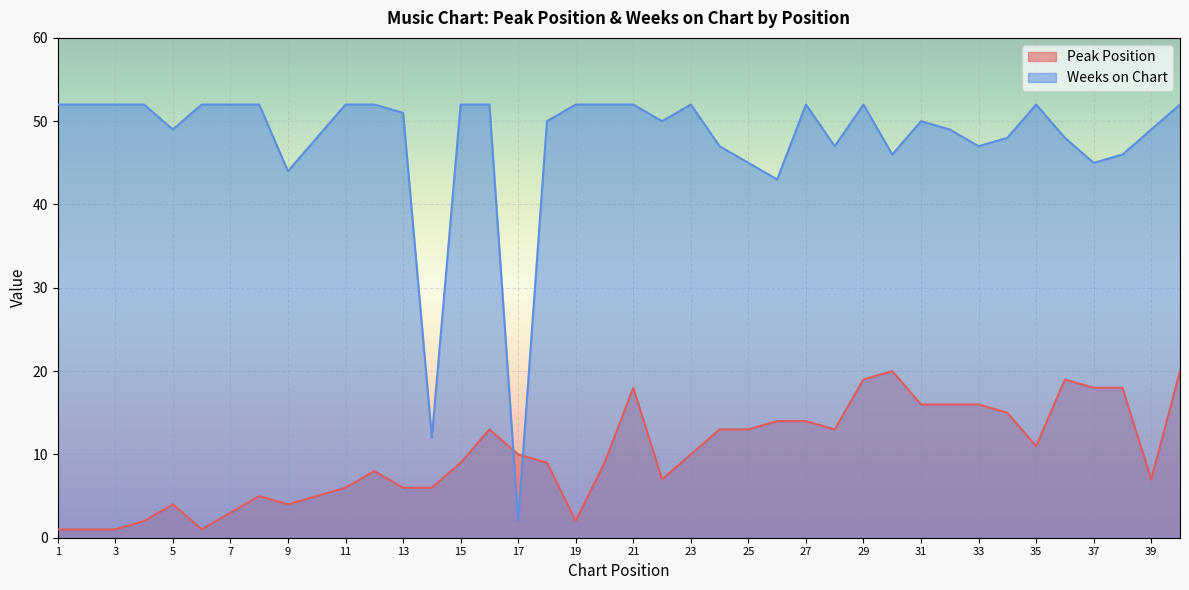

Is it true that Peak Position equals 6 at 35?

False